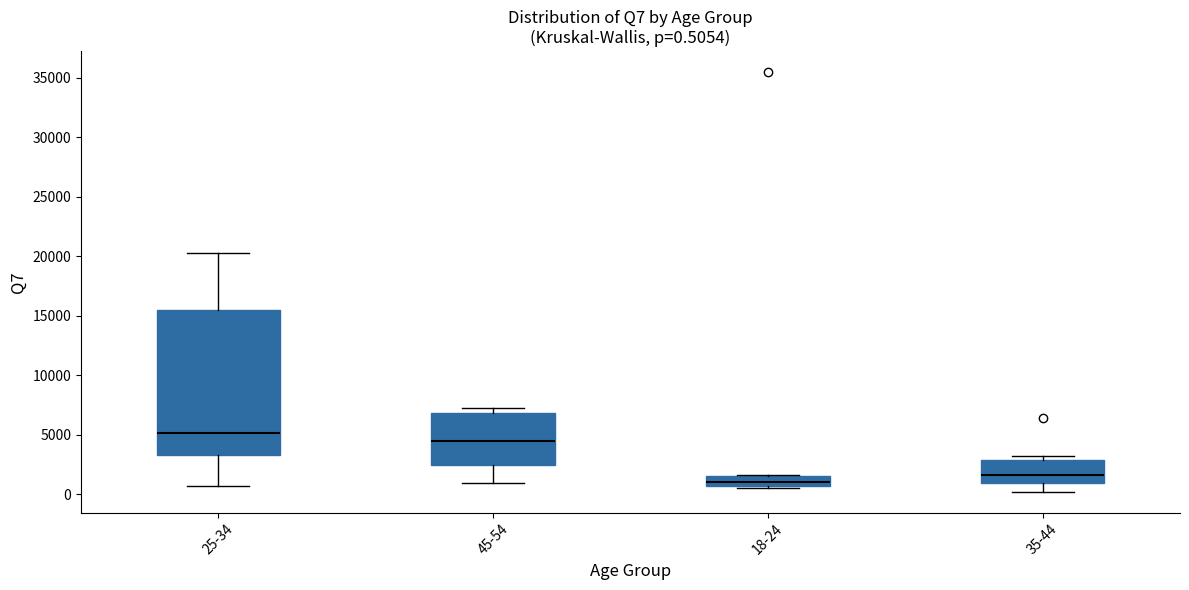

Which box's median line is the lowest?

18-24